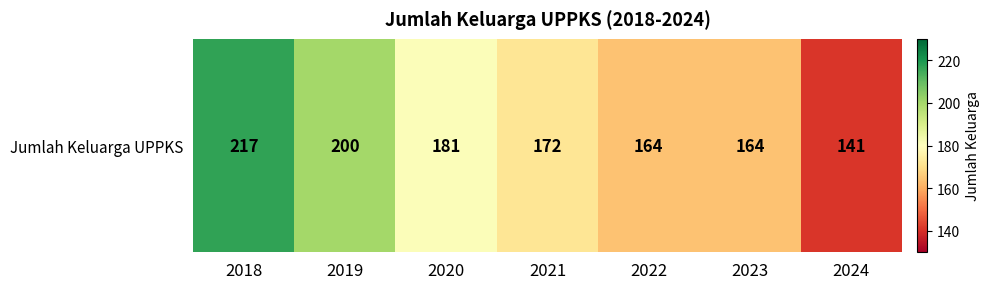

At which label is the value closest to 179?

2020